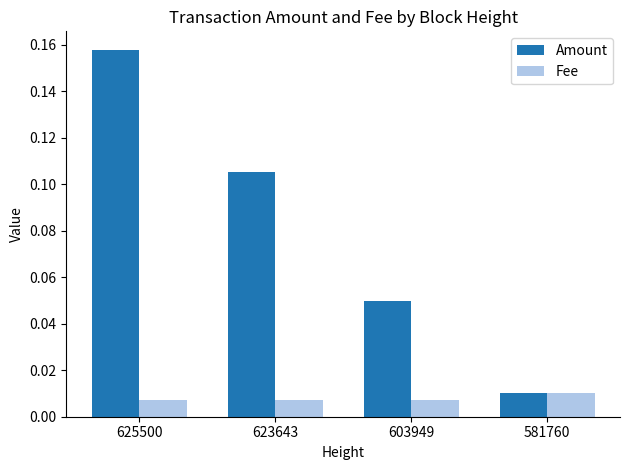

How many data points does each series have?

4